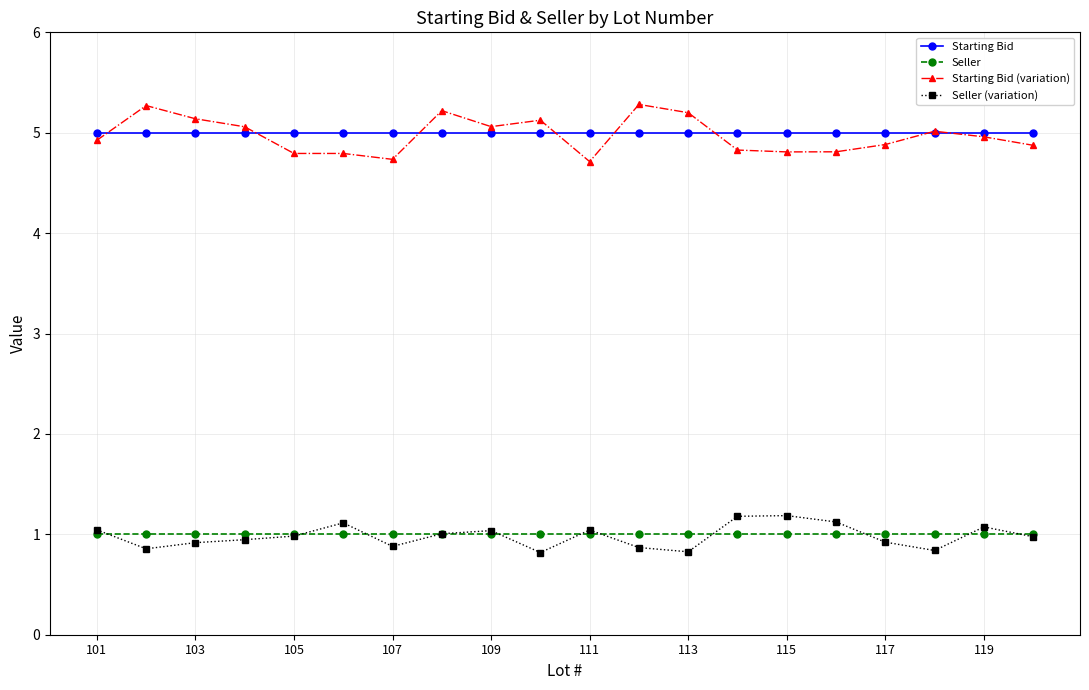

What is the difference between the maximum and minimum values in the Starting Bid (variation) series?

0.6